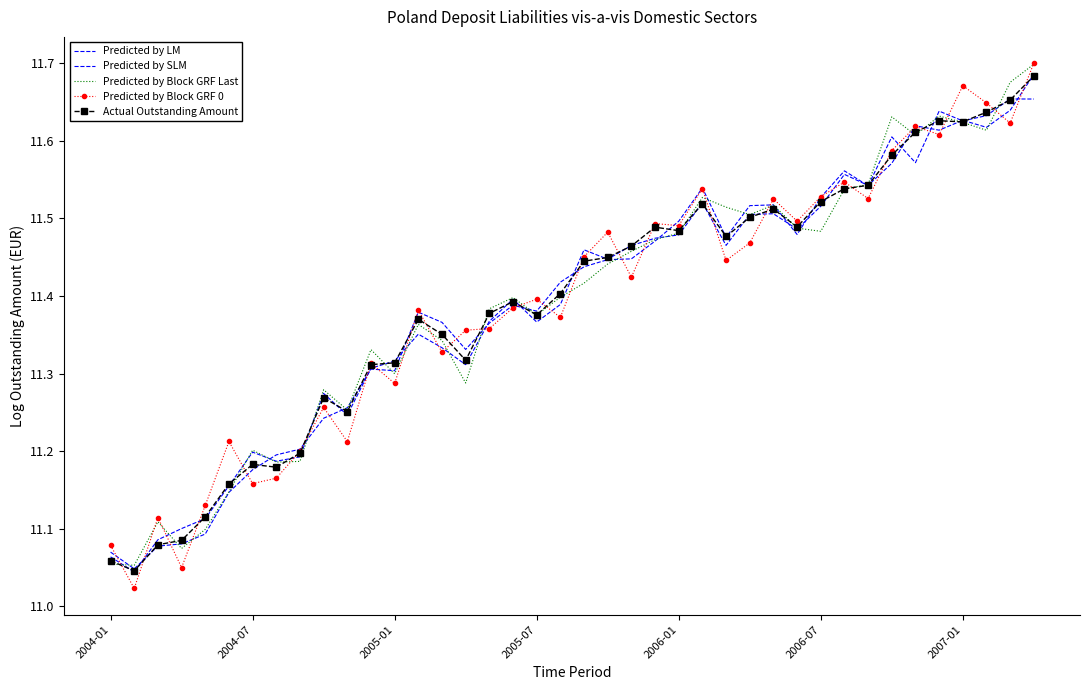

Count the number of categories in the chart.

40